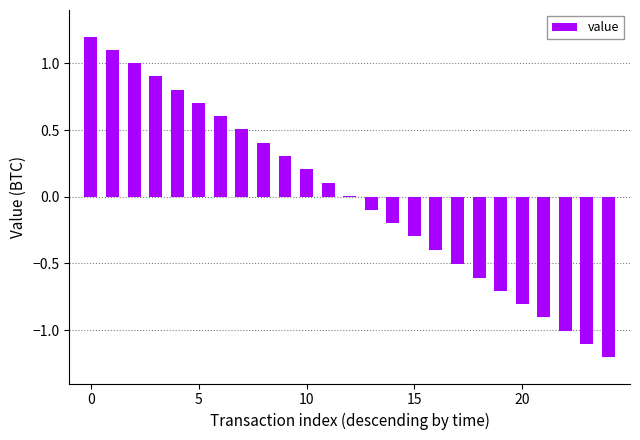

What is the maximum value shown in the chart?

1.2